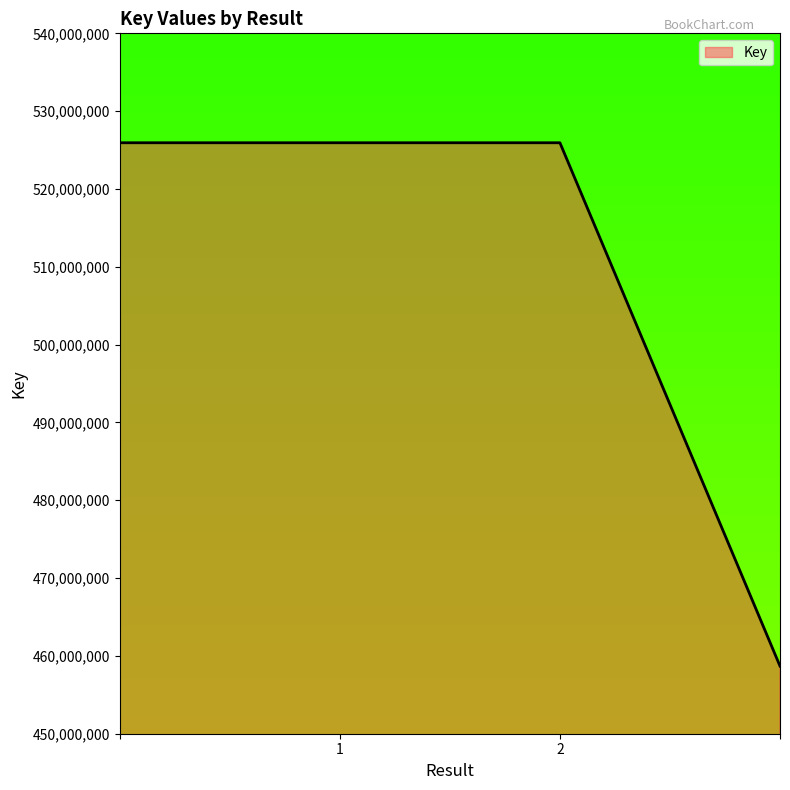

What is the sum of all values?

2036505762